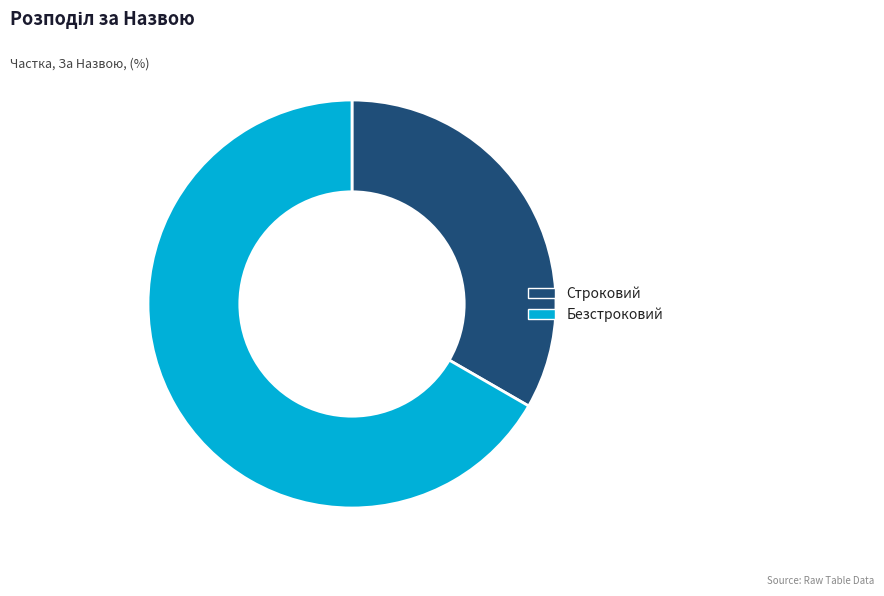

Which category has the biggest portion of the pie?

Безстроковий